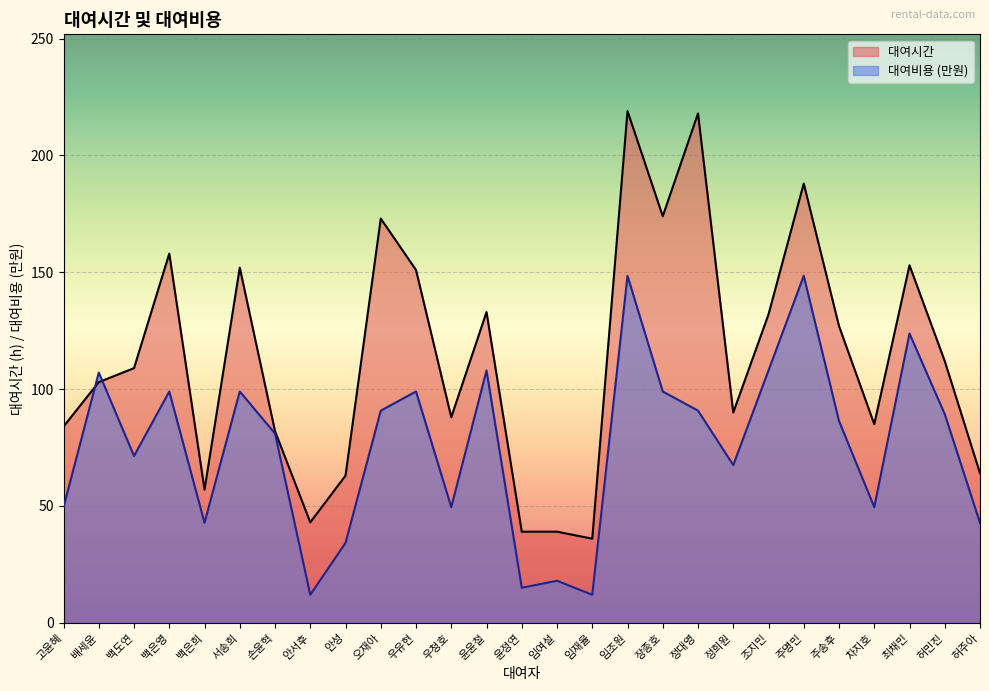

At which label does 대여비용 first exceed 86?

배세윤